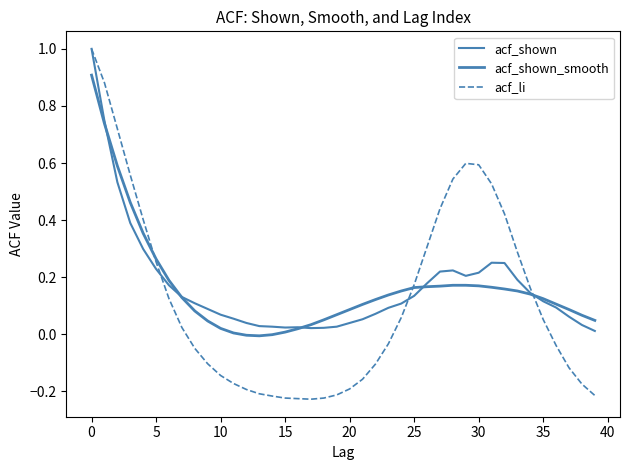

Where is acf_shown_smooth nearest to the value 0?

14